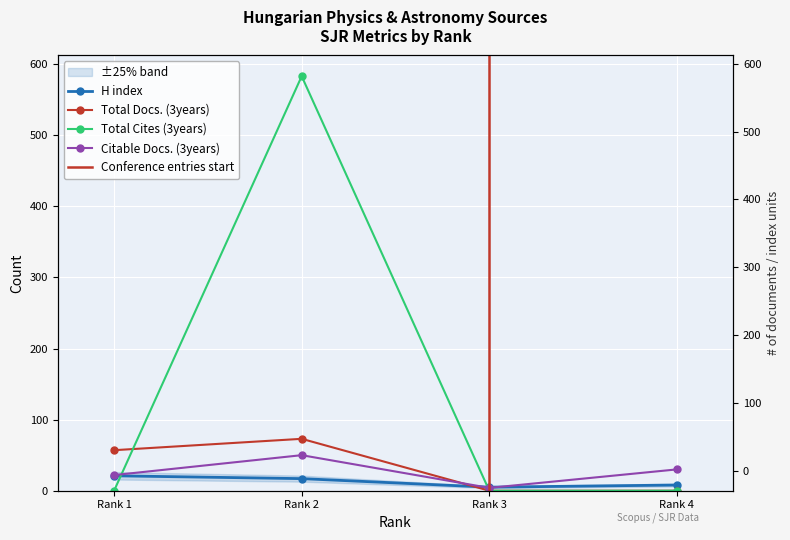

Reading right to left, list all the values displayed in this chart.

H index: 8	5	17	21
Total Docs. (3years): 0	0	73	57
Total Cites (3years): 0	0	583	0
Citable Docs. (3years): 30	4	50	22